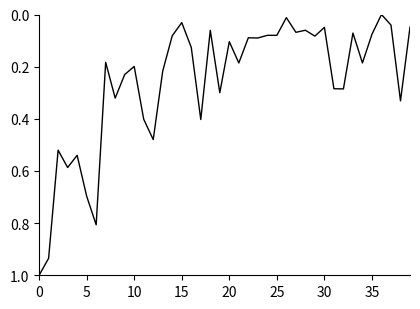

What is the maximum value shown in the chart?

1.0